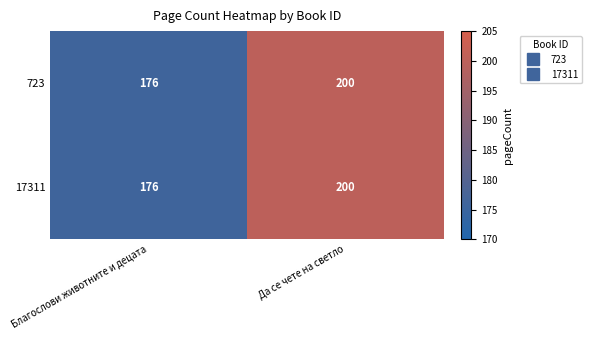

Rank the categories by 17311 value from highest to lowest.

Да се чете на светло, Благослови животните и децата